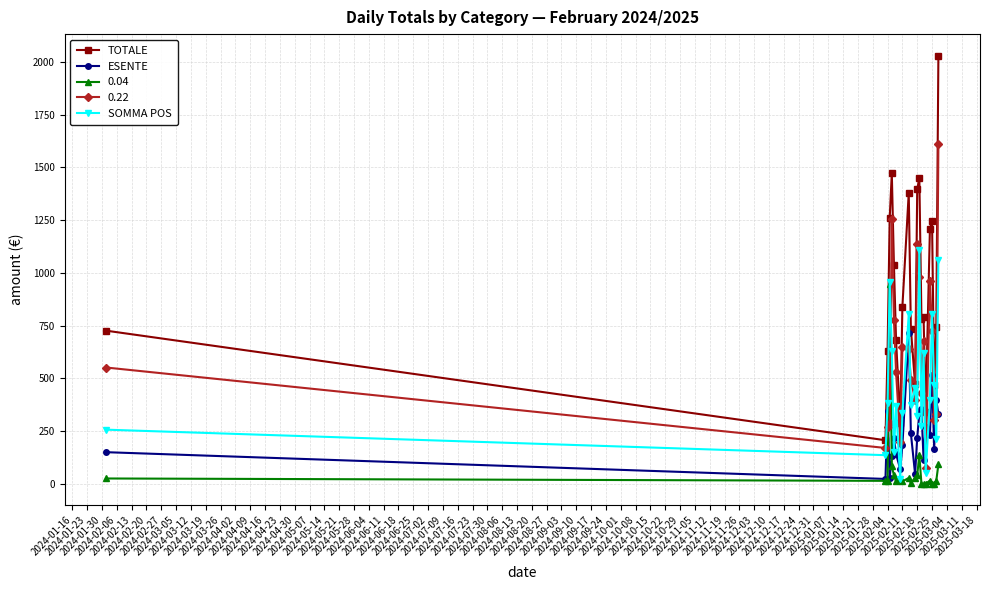

True or false: TOTALE and ESENTE intersect in this chart.

False